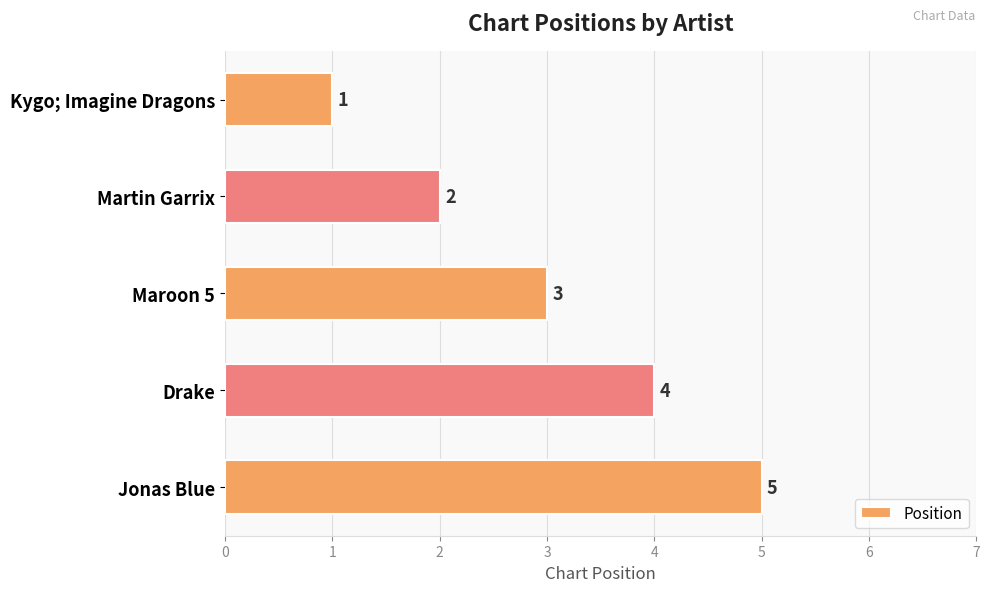

What is the change in value from Kygo; Imagine Dragons to Drake?

+3